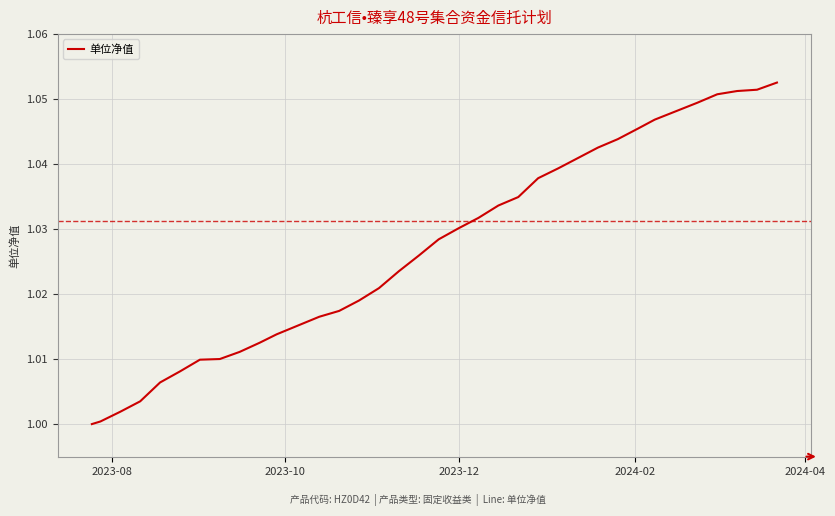

How many distinct data groups are displayed?

1